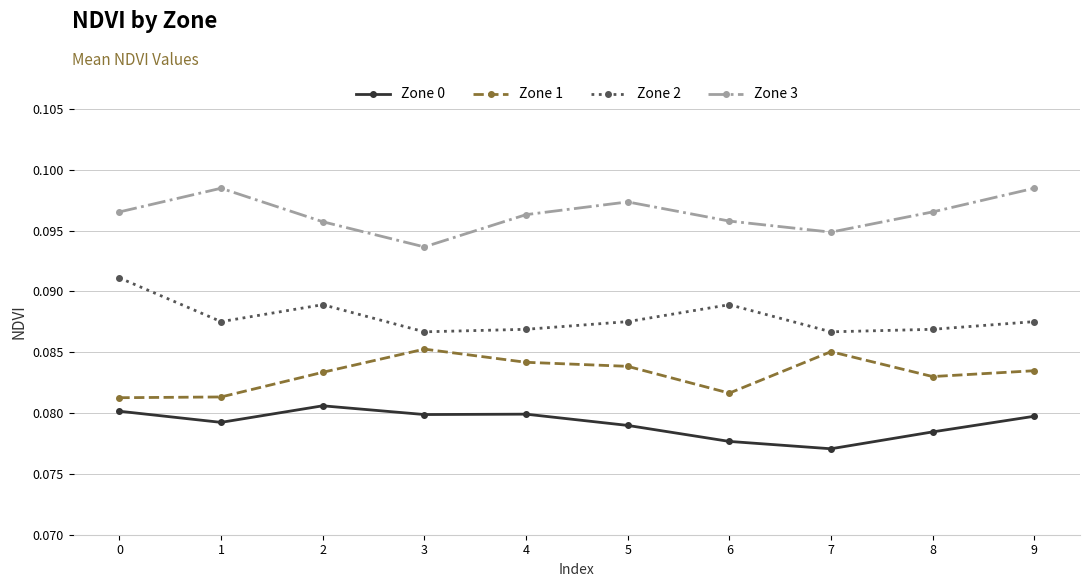

Count the number of categories in the chart.

10